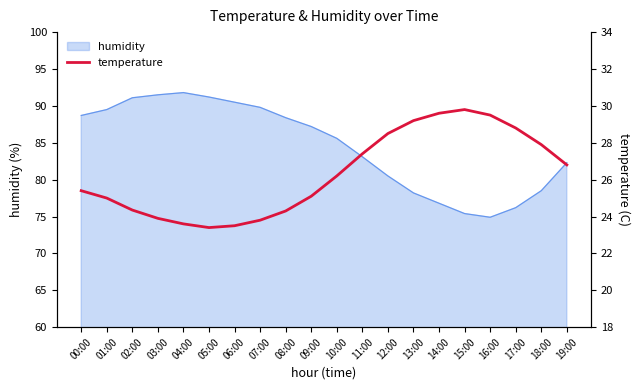

How many points are higher than both their immediate neighbors (excluding endpoints)?

1